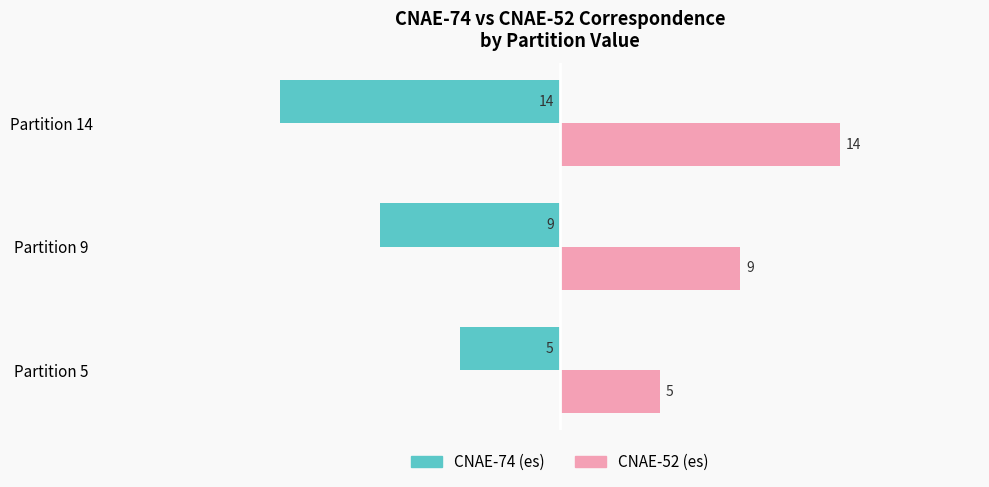

What is the difference between the second highest and minimum values in the CNAE-52 (es) series?

4